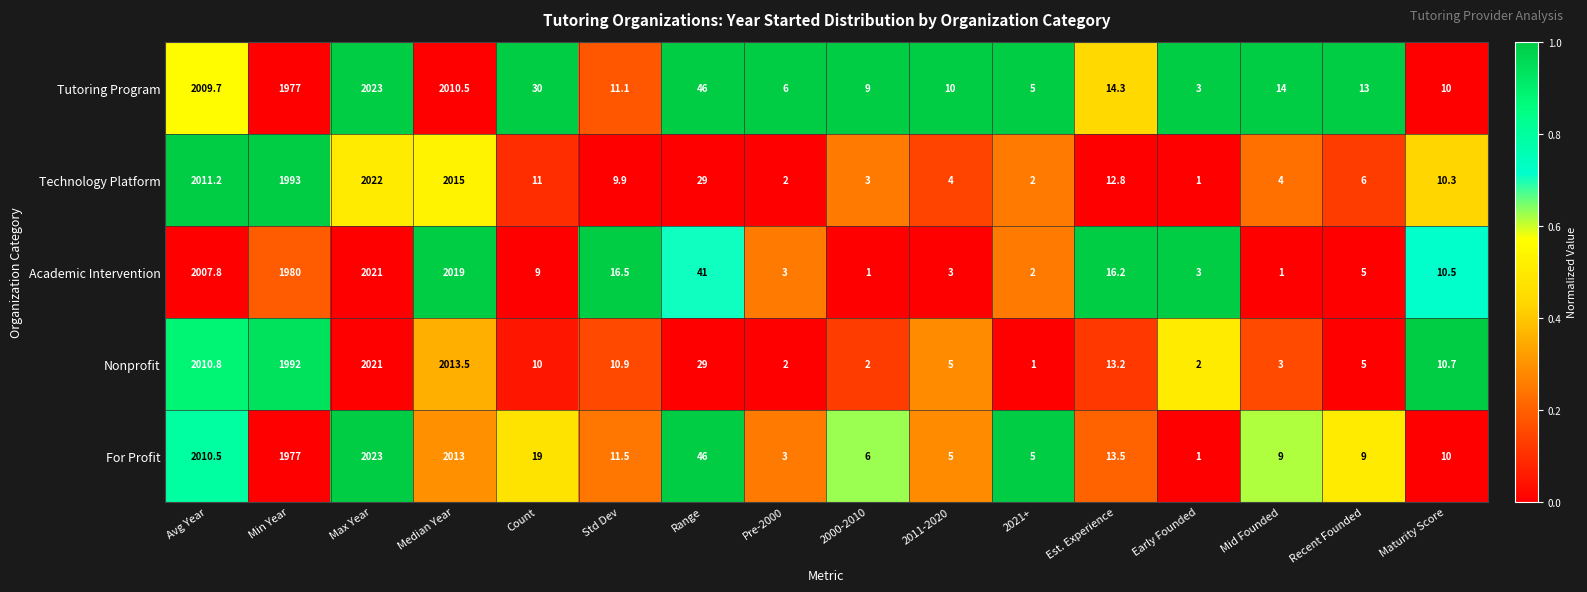

At which label is Tutoring Program closest to 1013?

Min Year